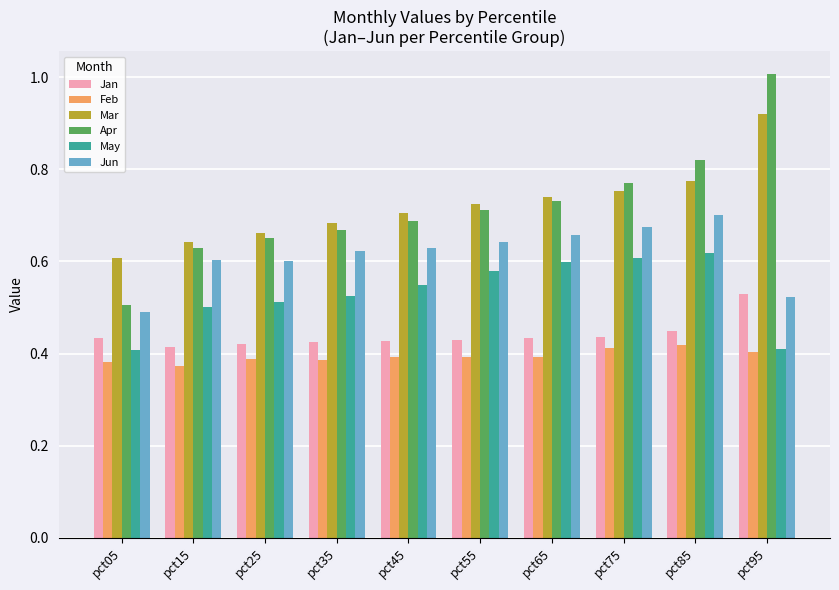

Does the chart contain any negative values?

No